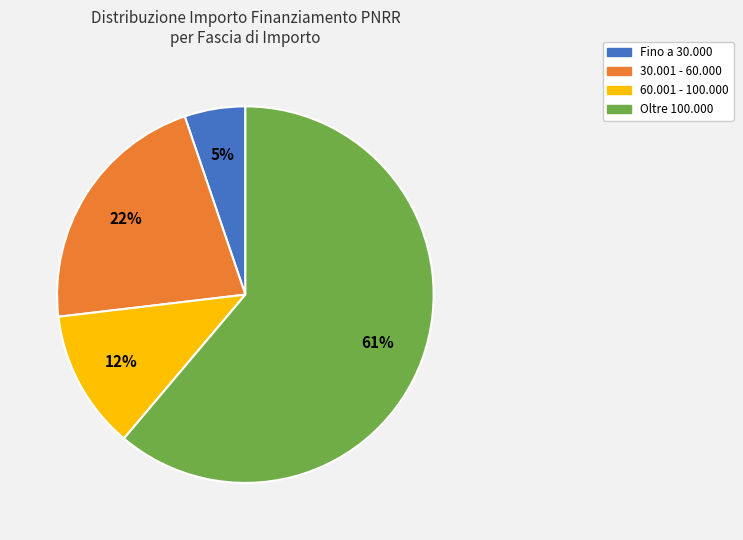

Does any single category account for the majority?

Yes